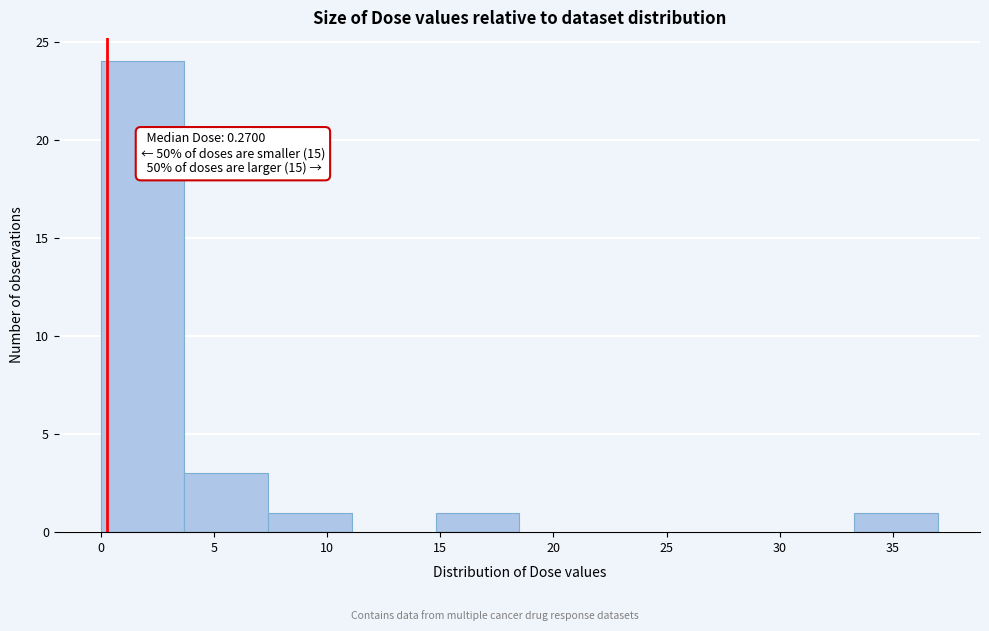

Over which range of the x-axis is the bar tallest?

0.0 to 3.5